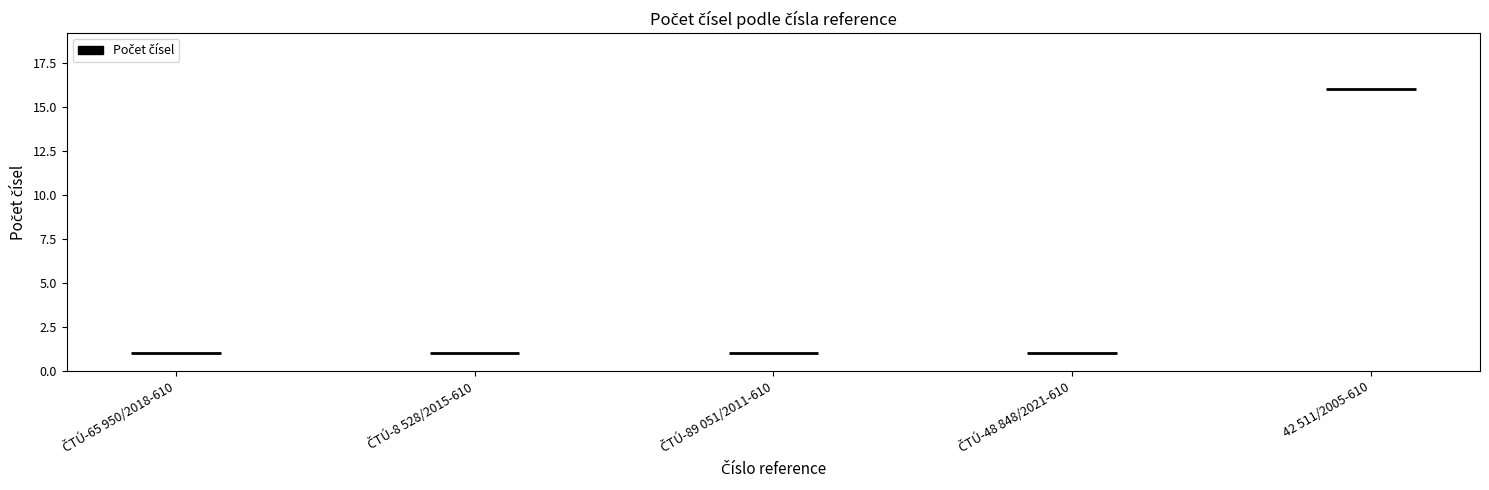

Which category has the lowest value across all series?

ČTÚ-65 950/2018-610